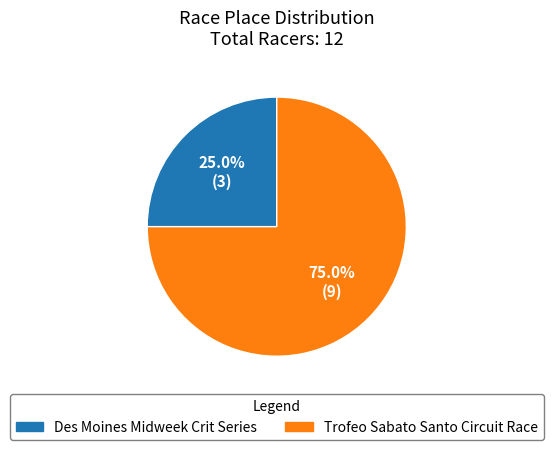

To the nearest percent, what is the difference between the largest and smallest slice percentages?

50%